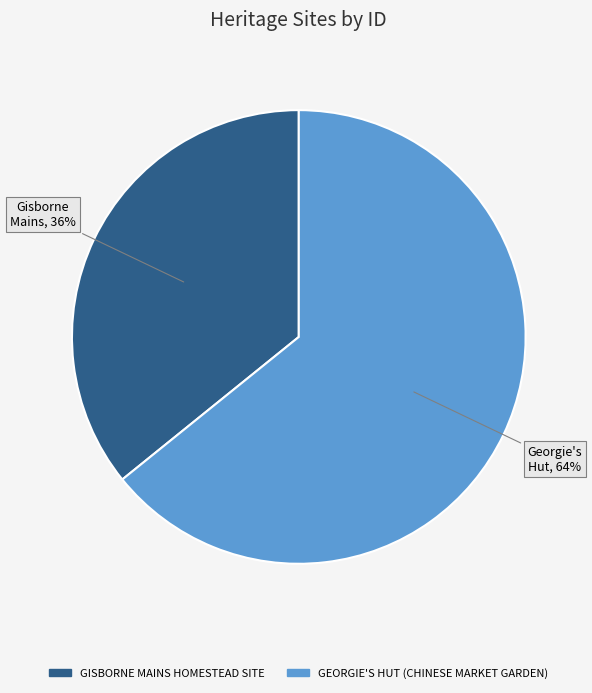

What is the largest slice in the pie chart?

GEORGIE'S HUT (CHINESE MARKET GARDEN)